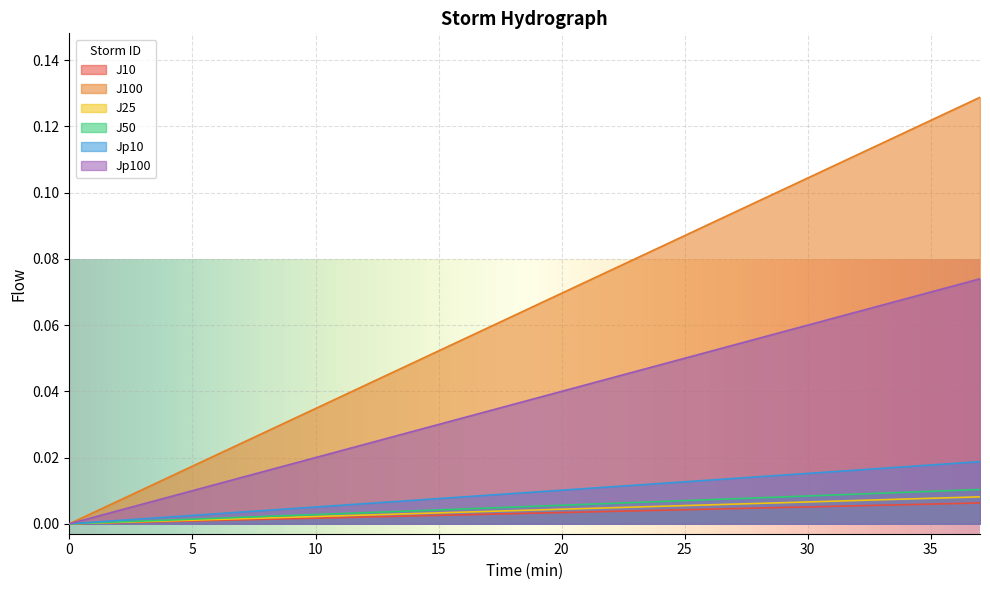

Which series has the widest spread of values?

J100